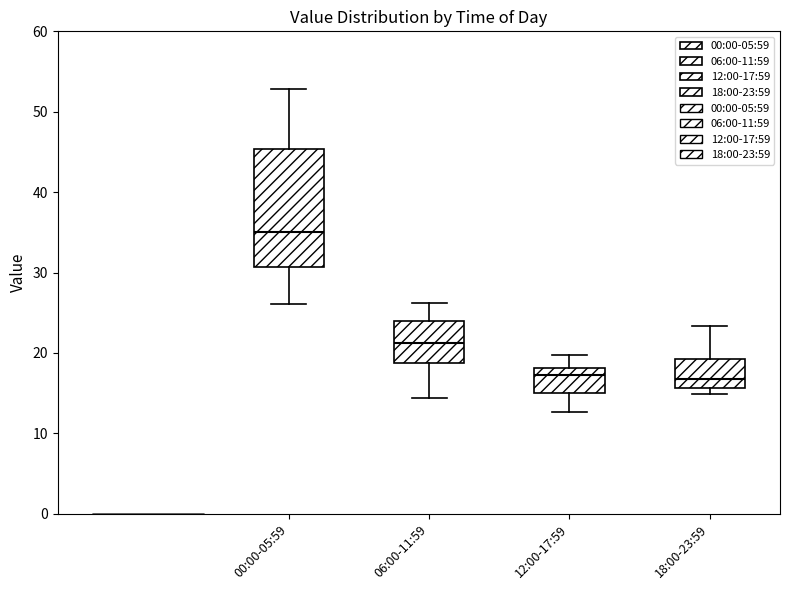

Reading left to right, transcribe this box plot: for each box, give where its median line is, the range the box spans, and where its two whiskers end, as read against the y-axis. The values are not printed on the chart, so give them approximately, as read against the axis.

00:00-05:59: median 35, box 31 to 45, whiskers 26 to 53
06:00-11:59: median 21, box 19 to 24, whiskers 14 to 26
12:00-17:59: median 17, box 15 to 18, whiskers 13 to 20
18:00-23:59: median 17, box 16 to 19, whiskers 15 to 23